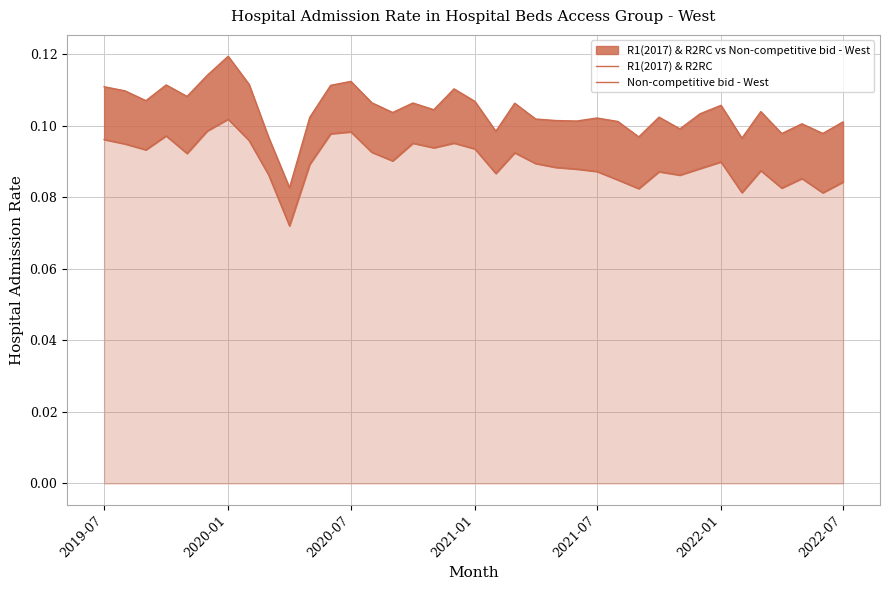

Rank the series at 2021-07 from highest to lowest value.

R1(2017) & R2RC, Non-competitive bid - West